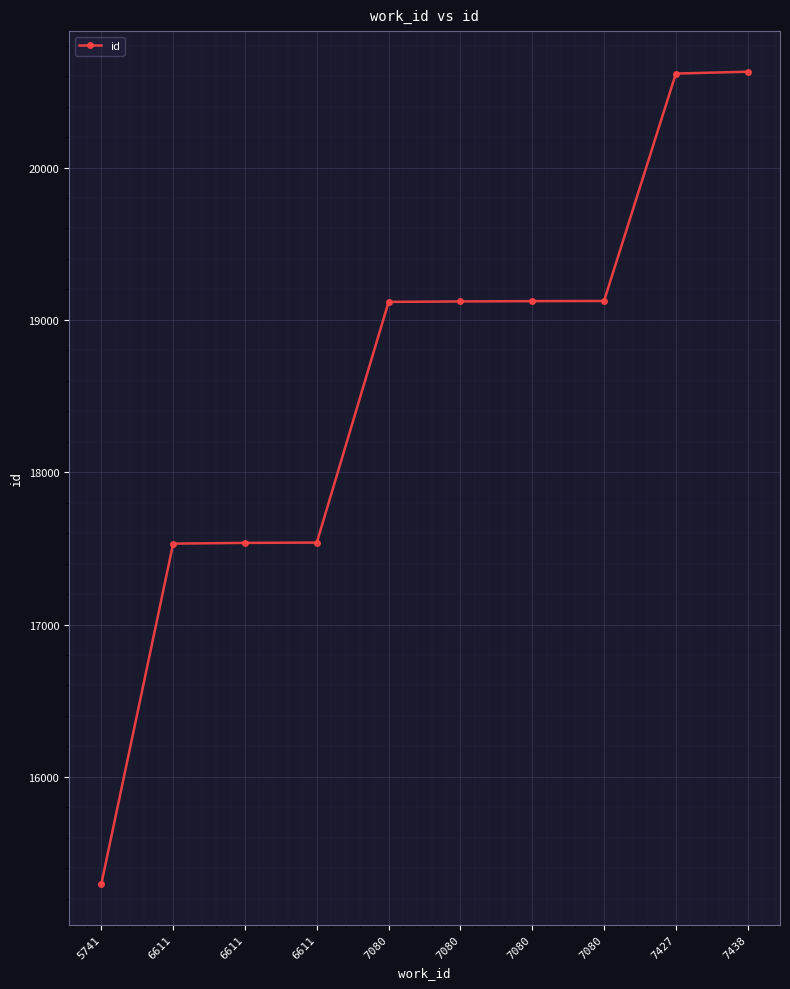

How many data points does each series have?

10